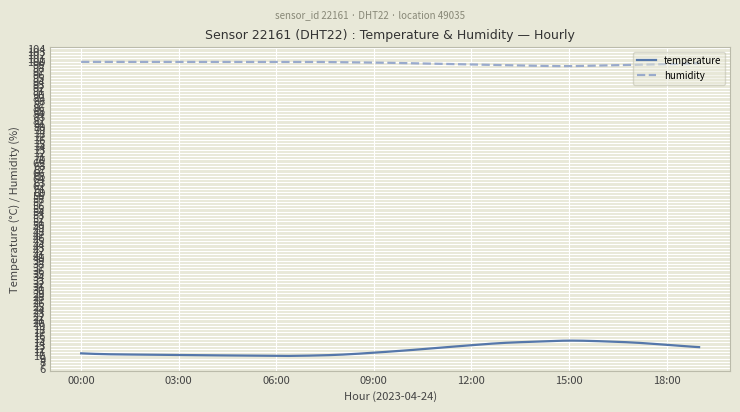

What is the average value of the humidity series?

99.5